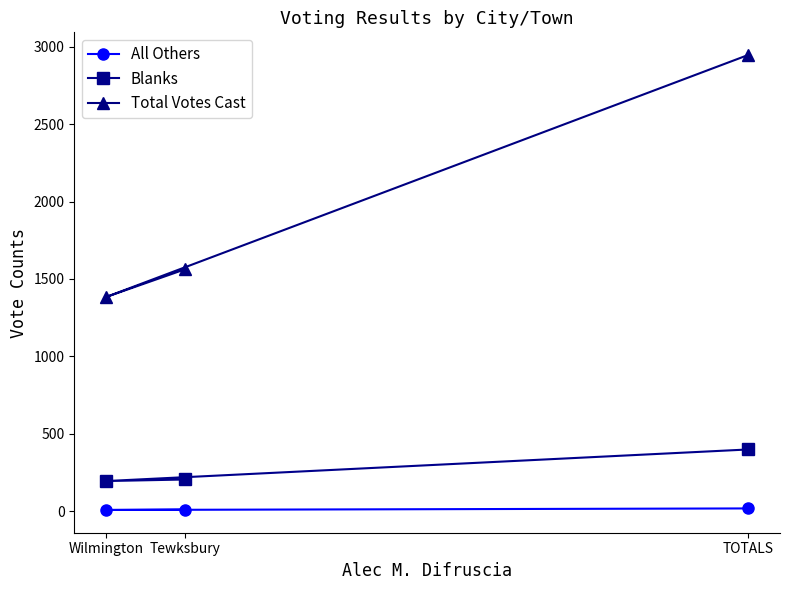

What is the minimum value for Total Votes Cast?

1384